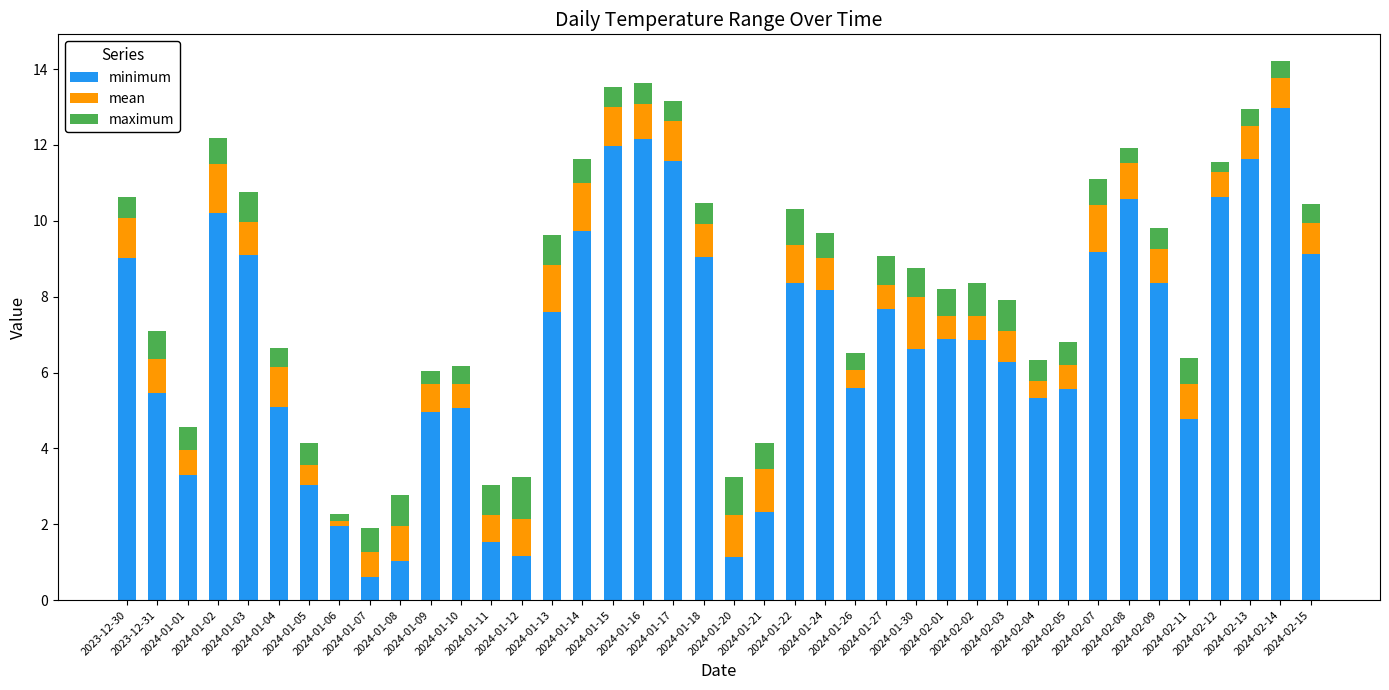

What is the sum of all minimum values?

271.6